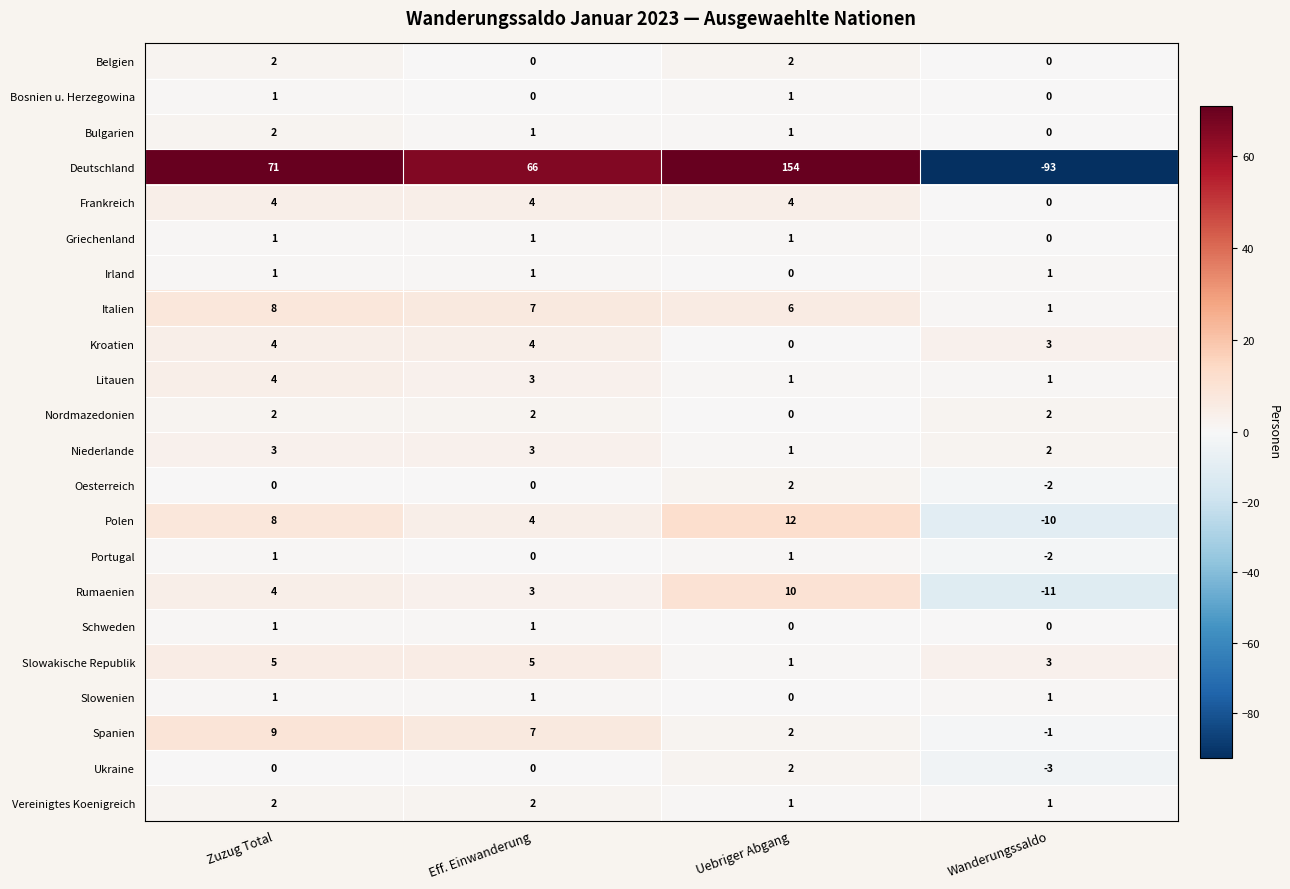

Count the number of categories in the chart.

4